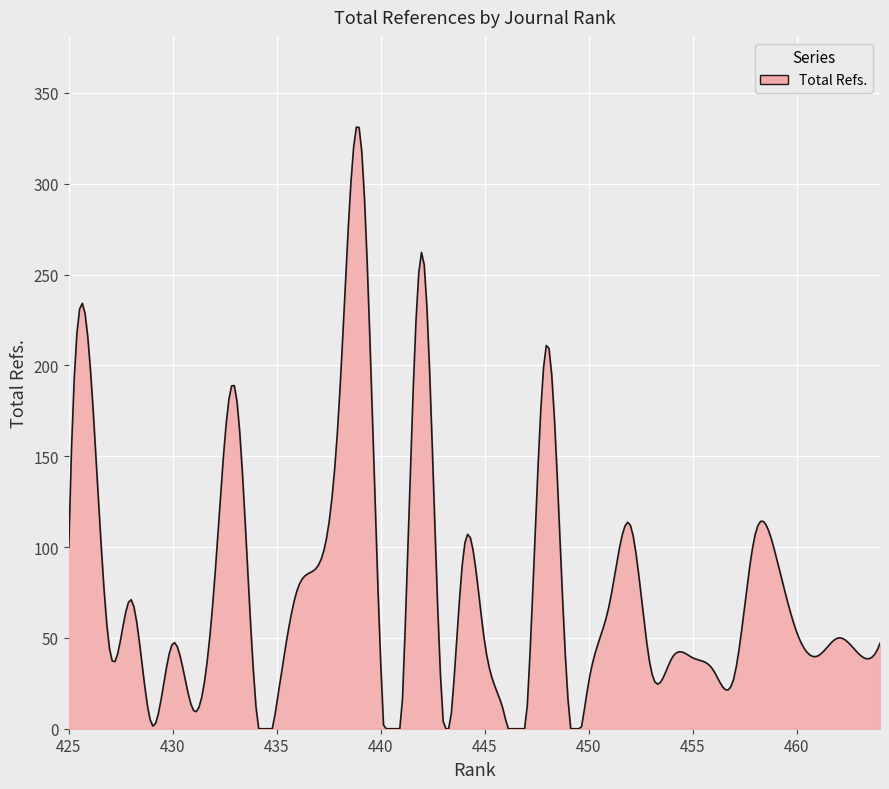

What is the maximum value shown in the chart?

331.1